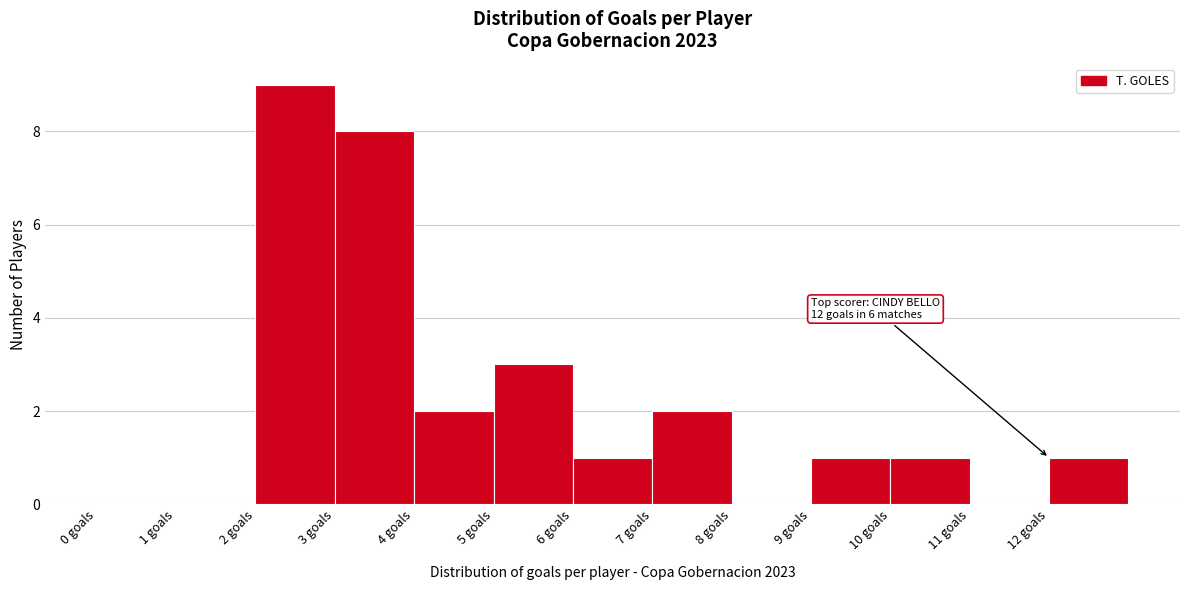

Which range on the x-axis has the tallest bar?

2 to 3